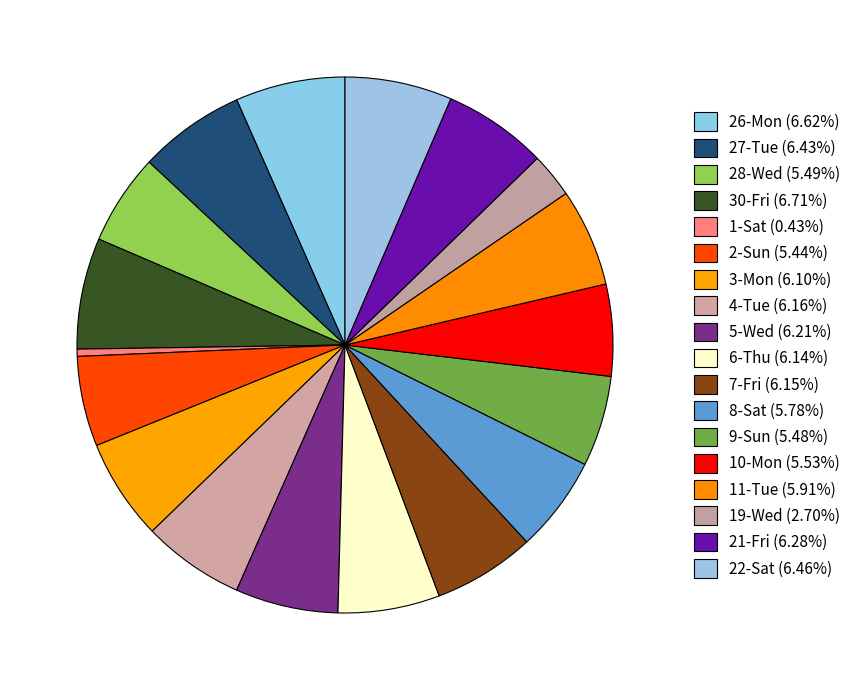

Count the number of slices in the pie.

18